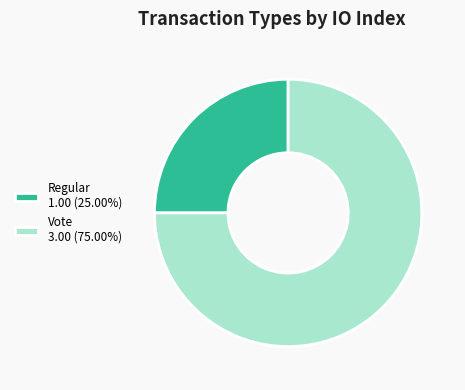

True or false: Vote accounts for 85% of the total.

False